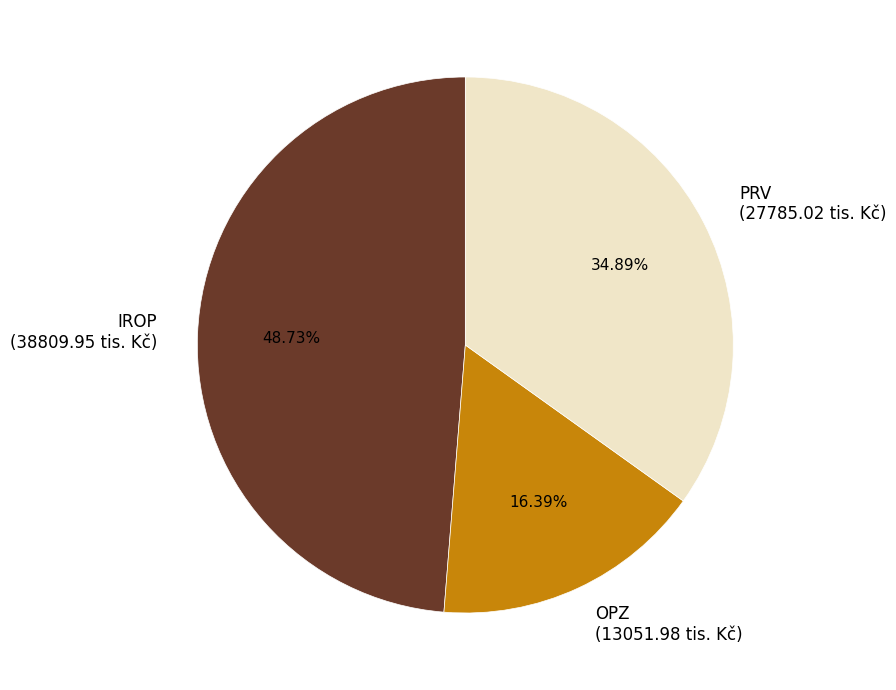

Is there a majority slice in this chart?

No